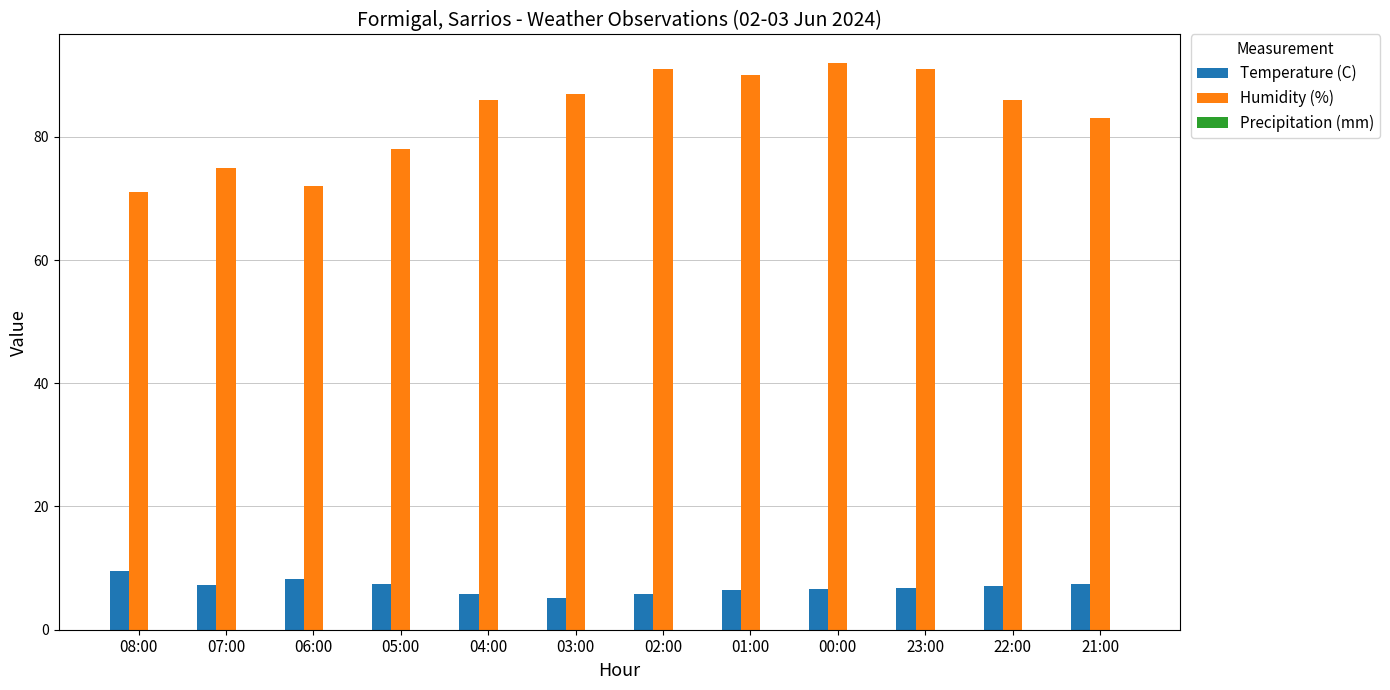

What is the sum of the Humidity (%) values at 22:00 and 00:00?

178.0